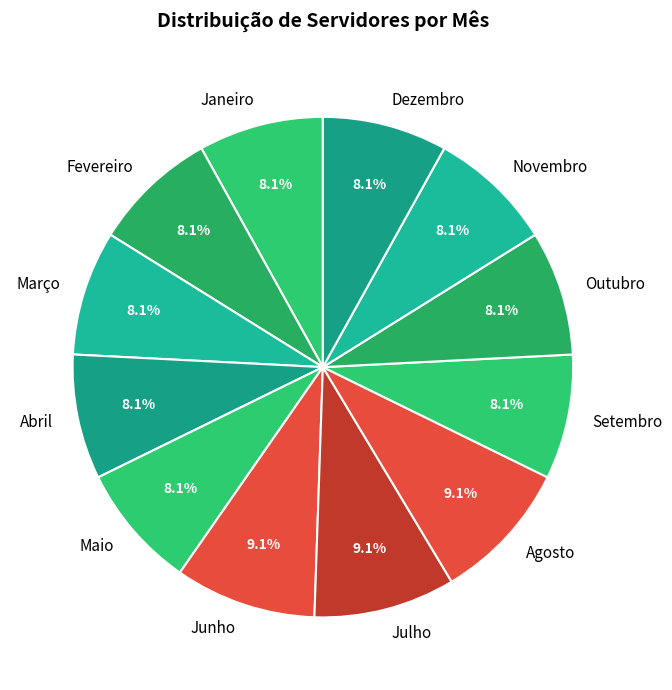

To the nearest percent, what is the average slice percentage?

8%